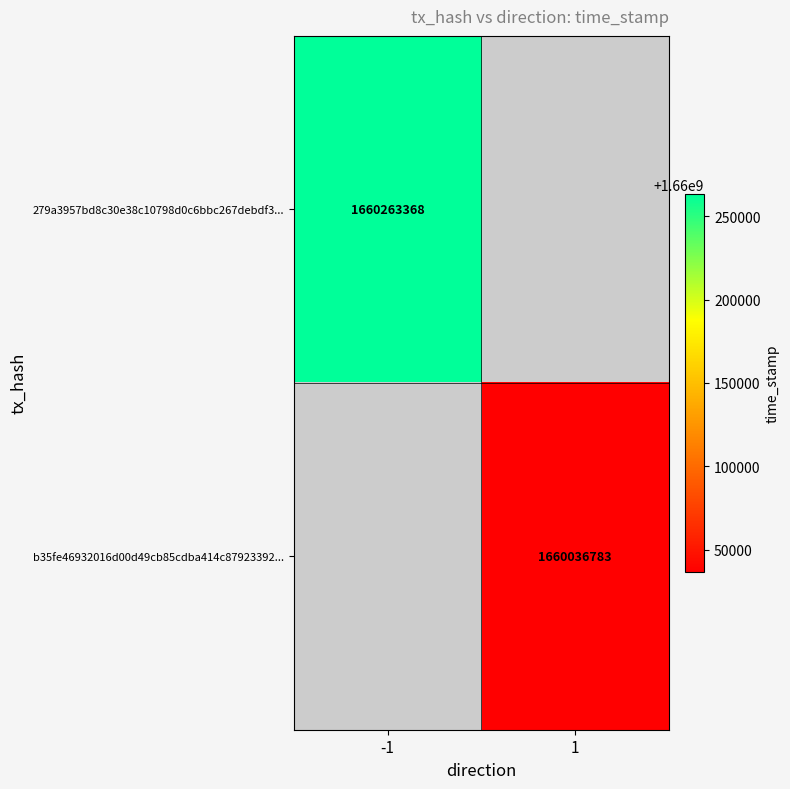

The b35fe46932016d00d49cb85cdba414c87923392... series shows 2383419107 at 1. True or false?

False